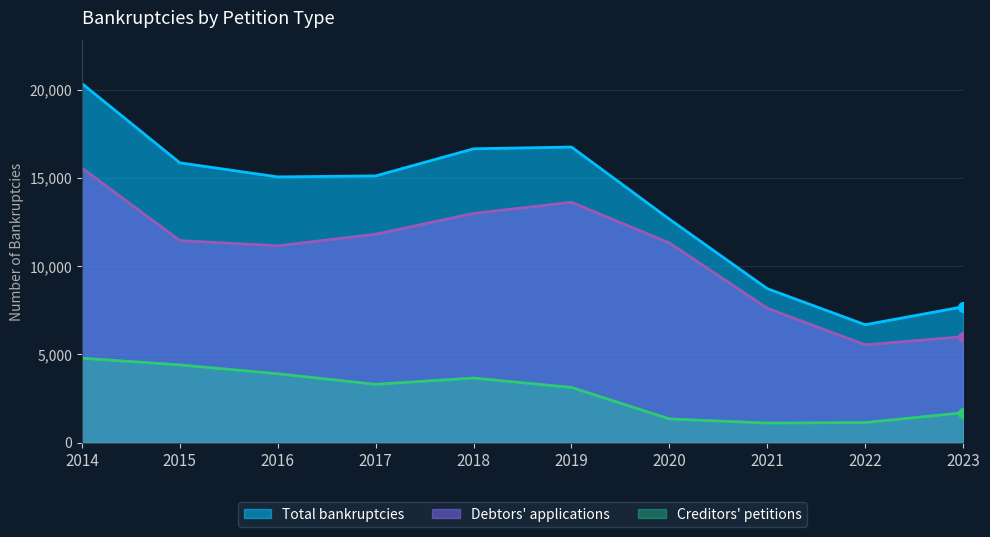

What are all the series names shown in the legend?

Total bankruptcies, Debtors' applications, Creditors' petitions